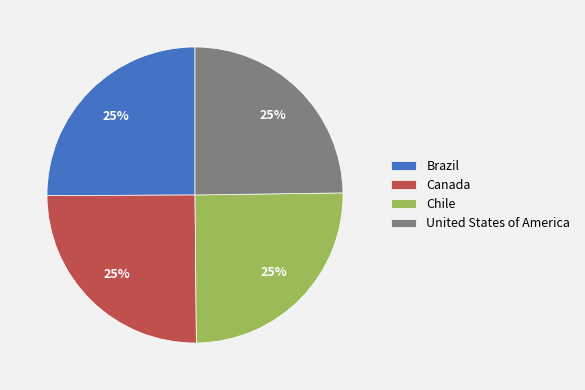

To the nearest percent, what is the combined percentage of Chile and Canada?

50%